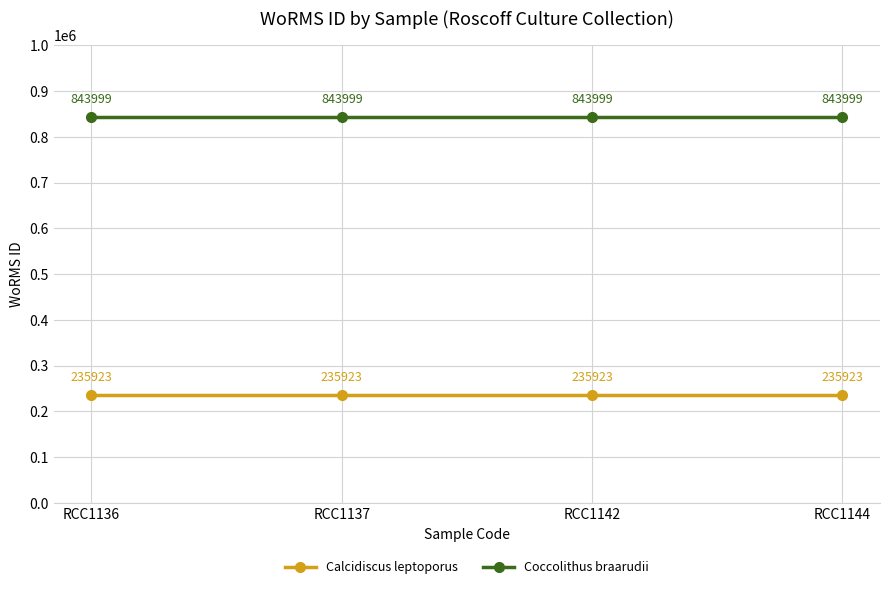

What is the maximum value shown in the chart?

843999